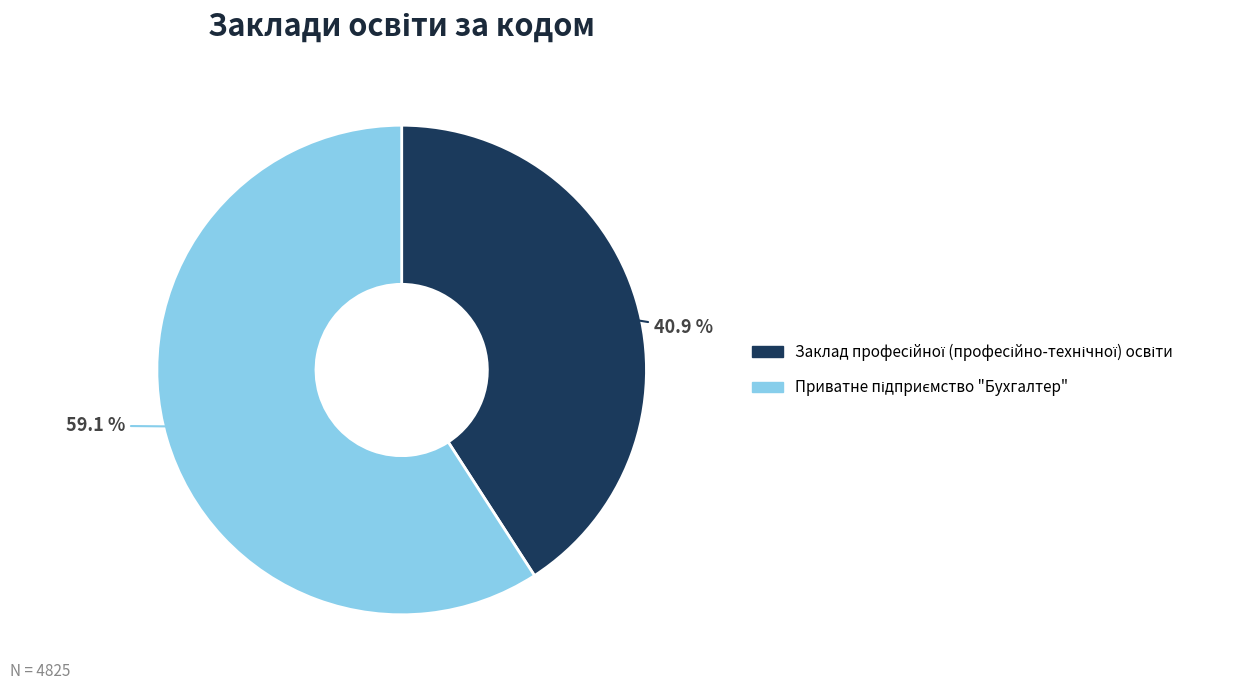

Does any single category account for the majority?

Yes